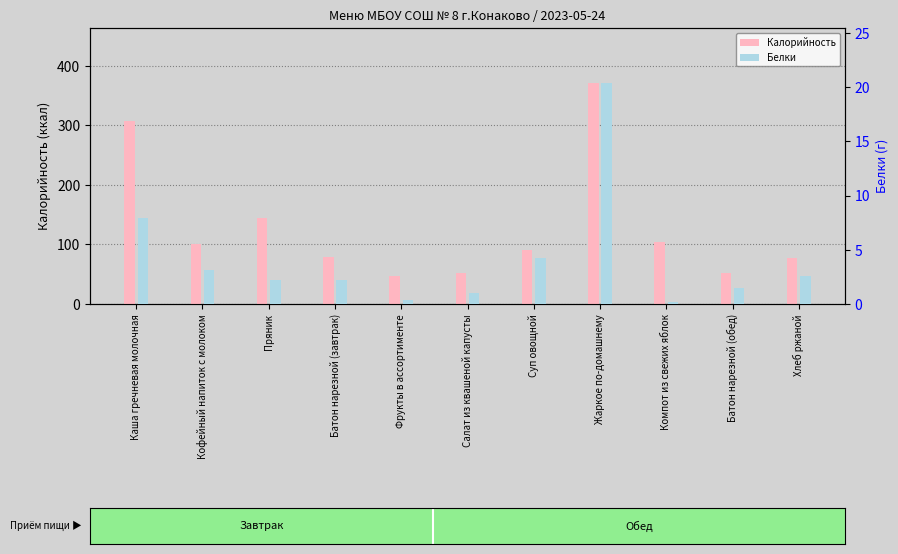

What is the lowest value of the Калорийность series?

47.0